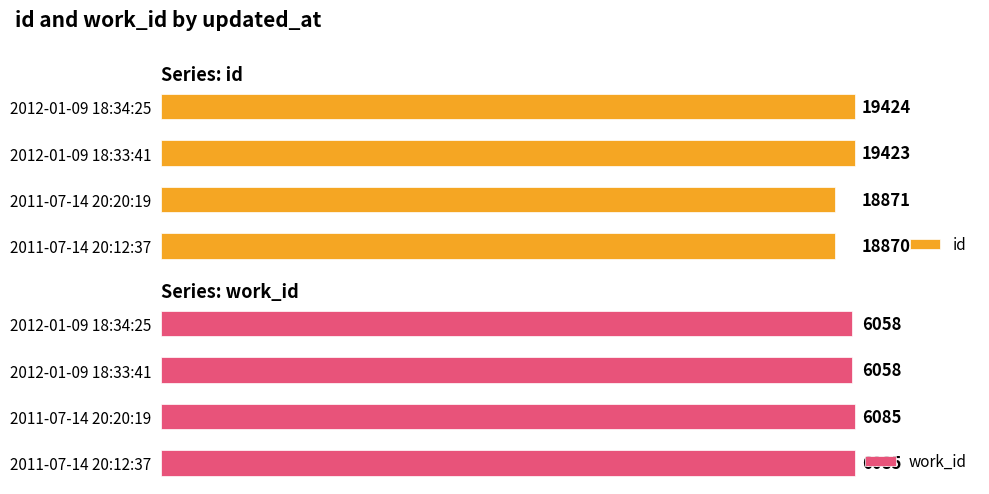

What value does the id series have at 1?

18871